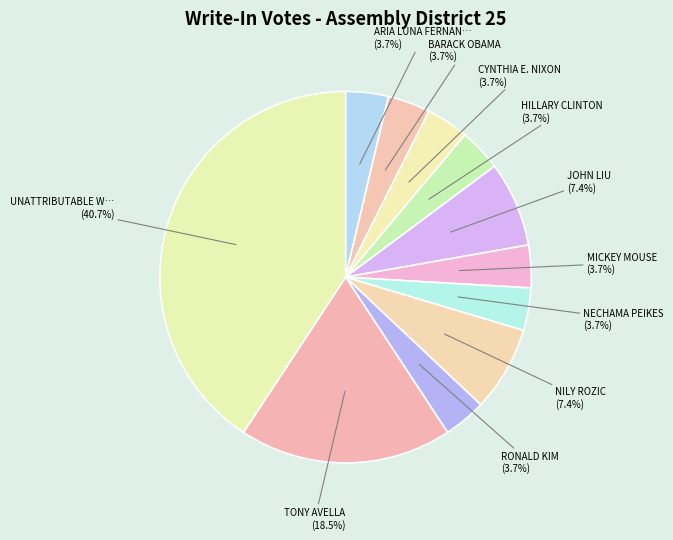

Count the number of slices in the pie.

11